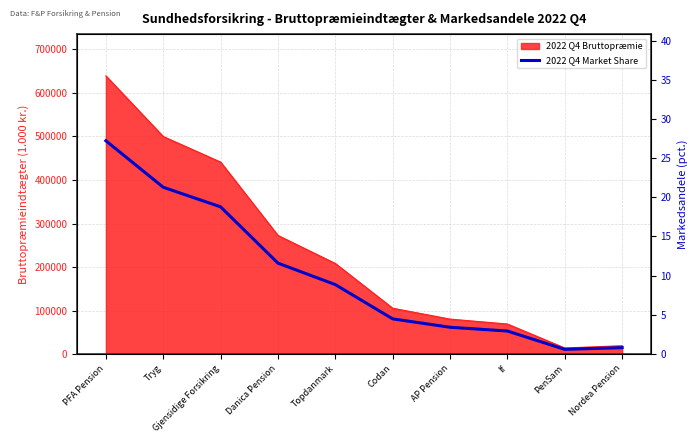

Does the chart display data point markers on the line(s)?

No